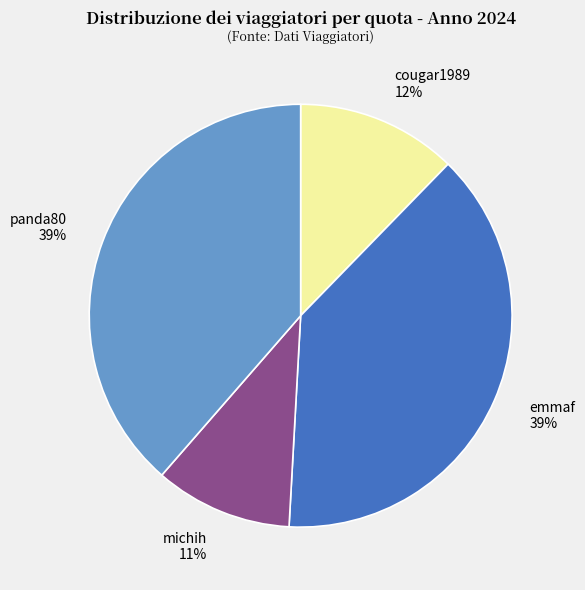

To the nearest percent, what is the average slice percentage?

25%